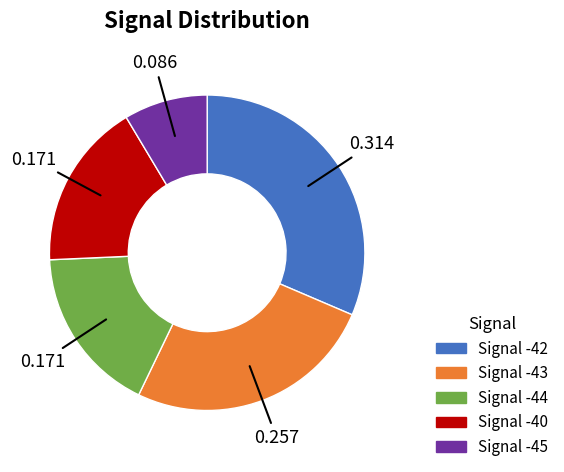

How many segments does this pie chart have?

5